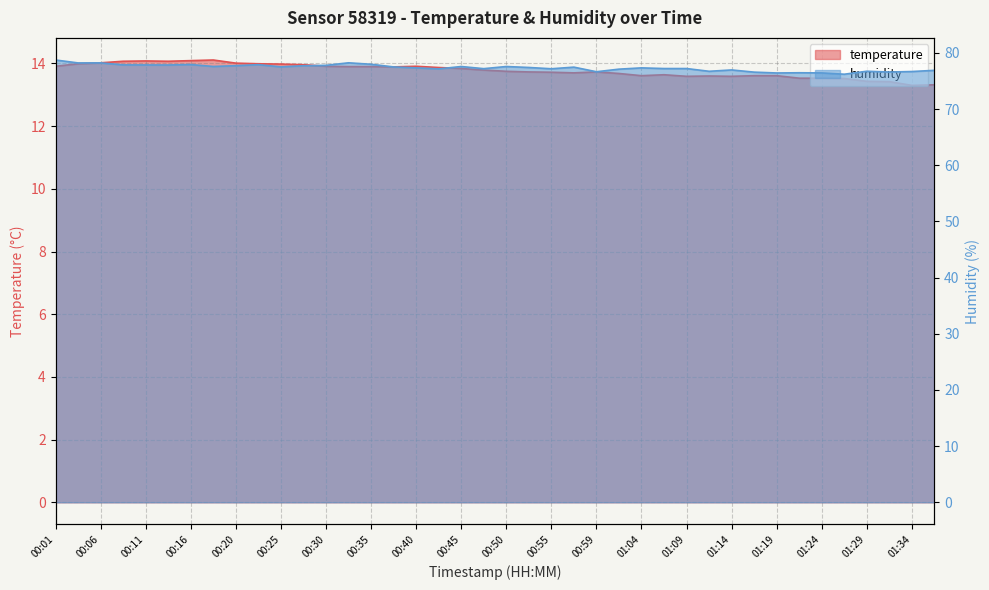

True or false: humidity and temperature intersect in this chart.

False